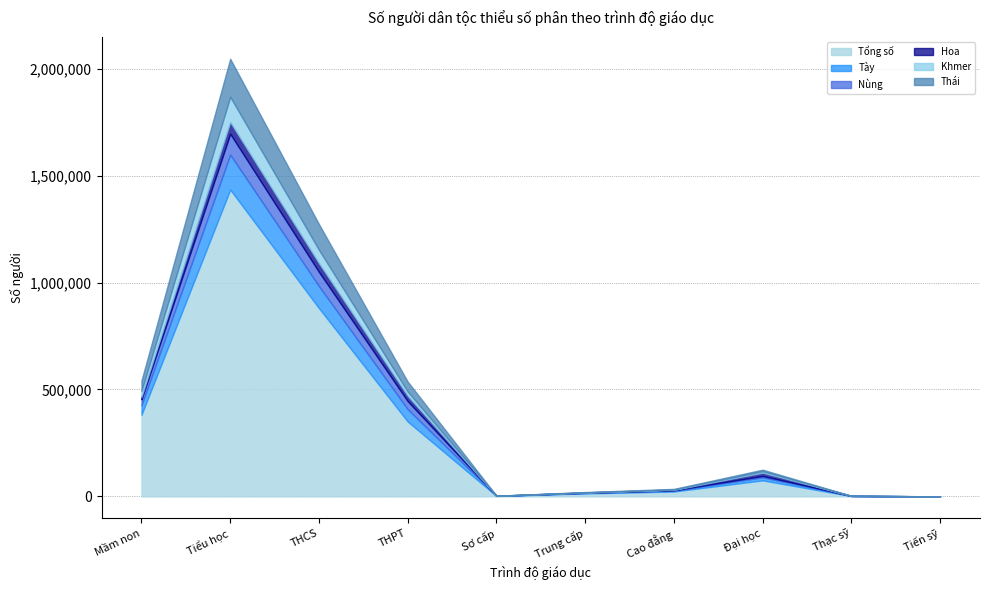

What is the greatest value displayed?

1434533